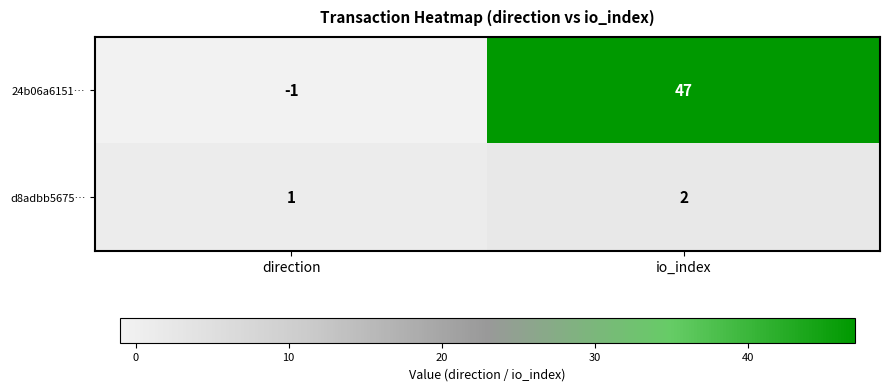

At which label is d8adbb5675… closest to 1?

direction